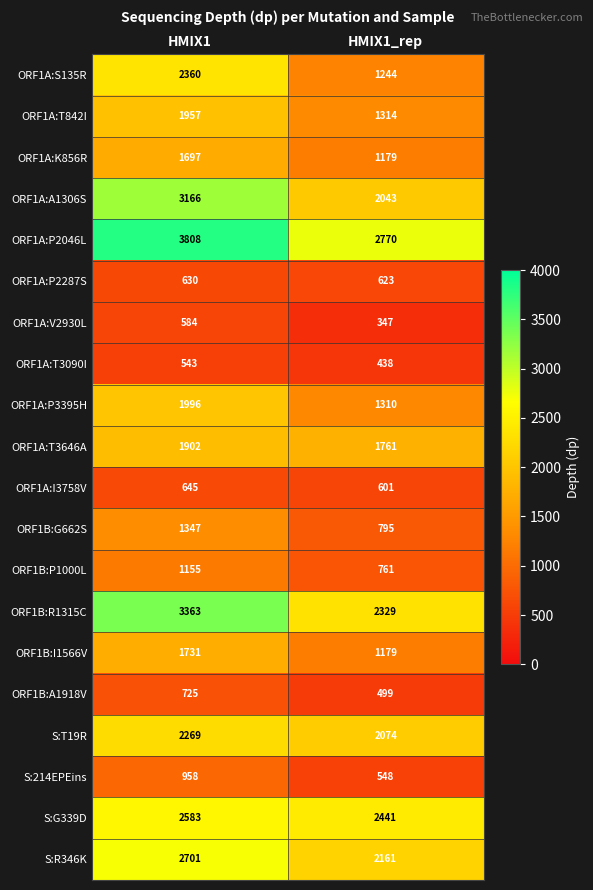

Is it true that ORF1B:A1918V equals 1055 at HMIX1?

False